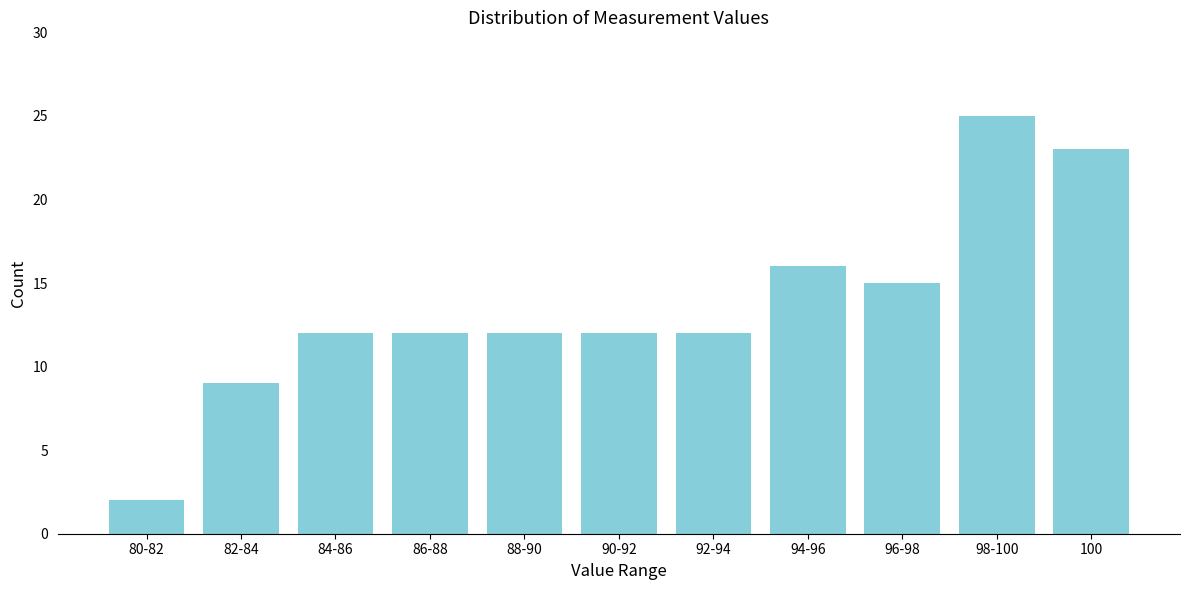

Reading left to right, extract all data points from this chart.

2	9	12	12	12	12	12	16	15	25	23